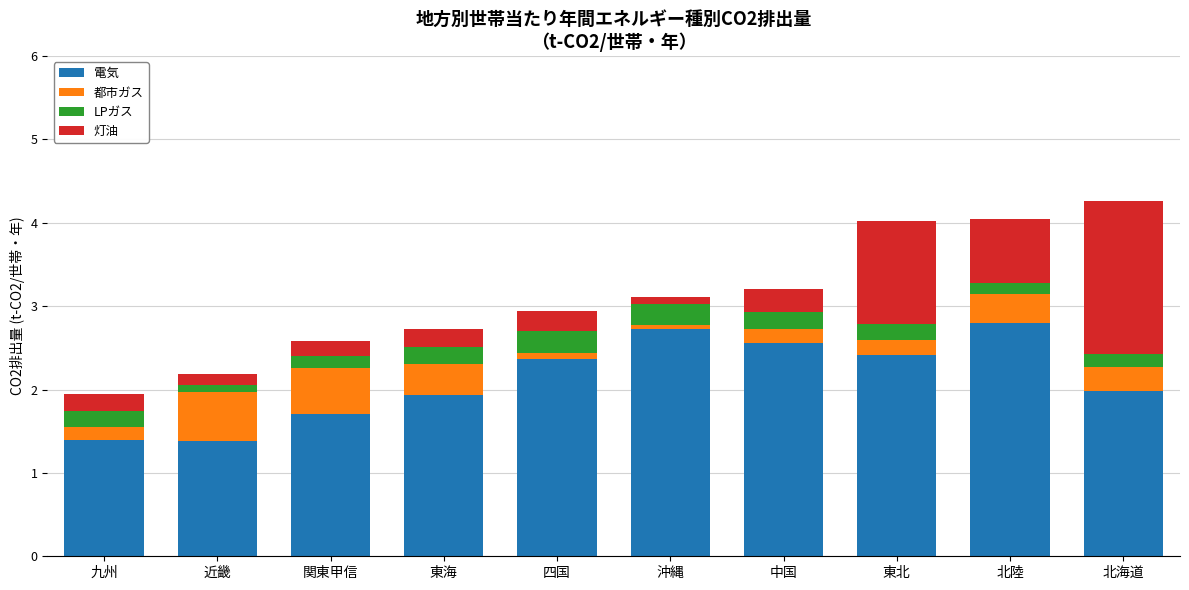

Is it true that 電気 equals 4.4 at 中国?

False